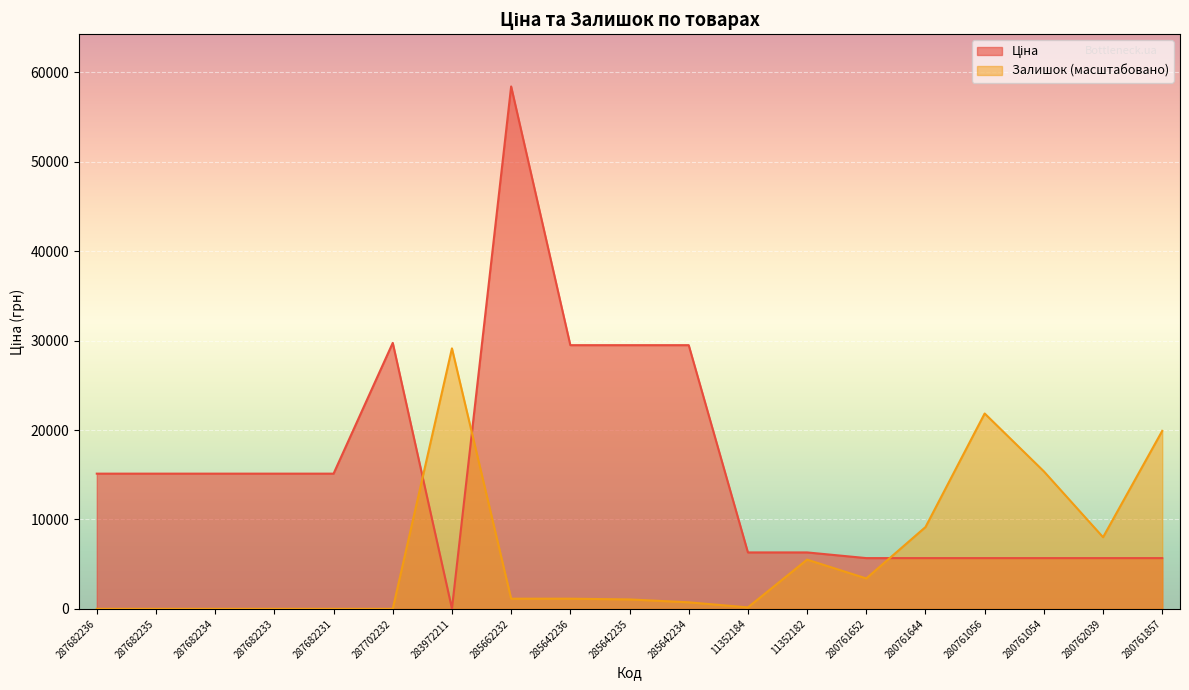

At which category does Ціна reach its first local peak?

287702232